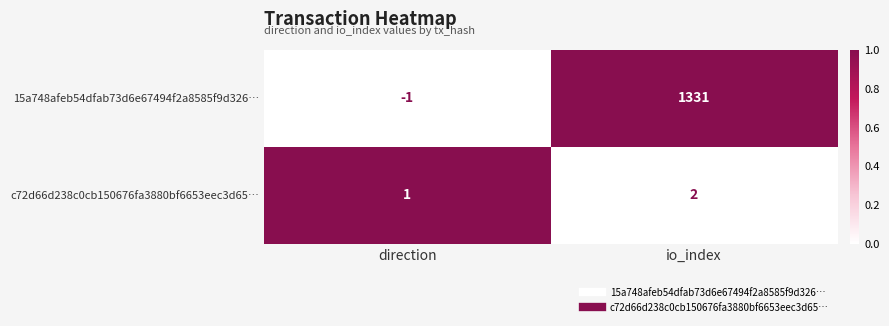

What is the average value of the 15a748afeb54dfab73d6e67494f2a8585f9d326… series?

665